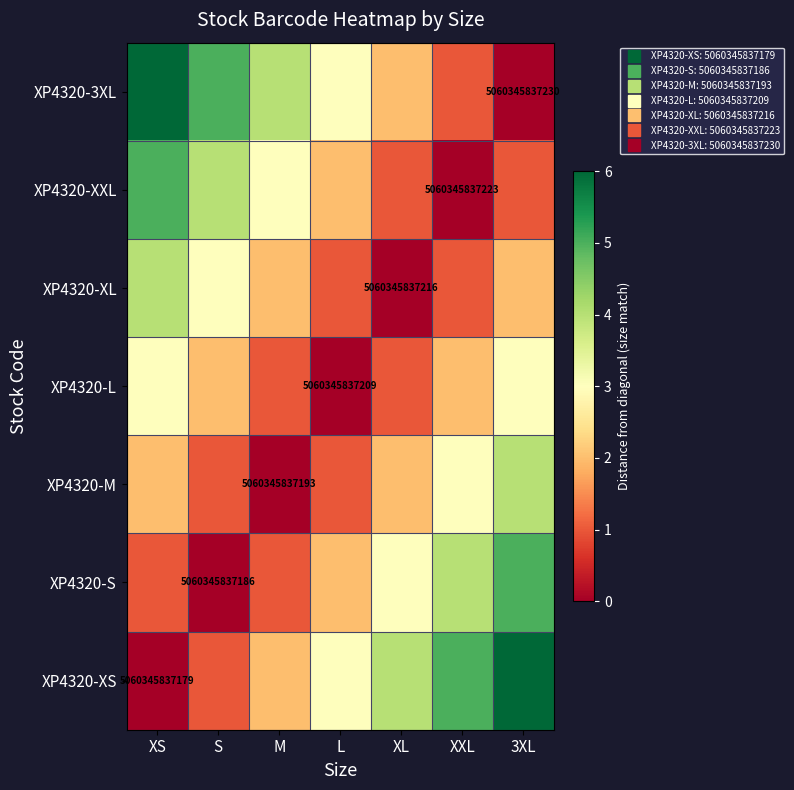

How many XP4320-S values are between 1 and 4?

5